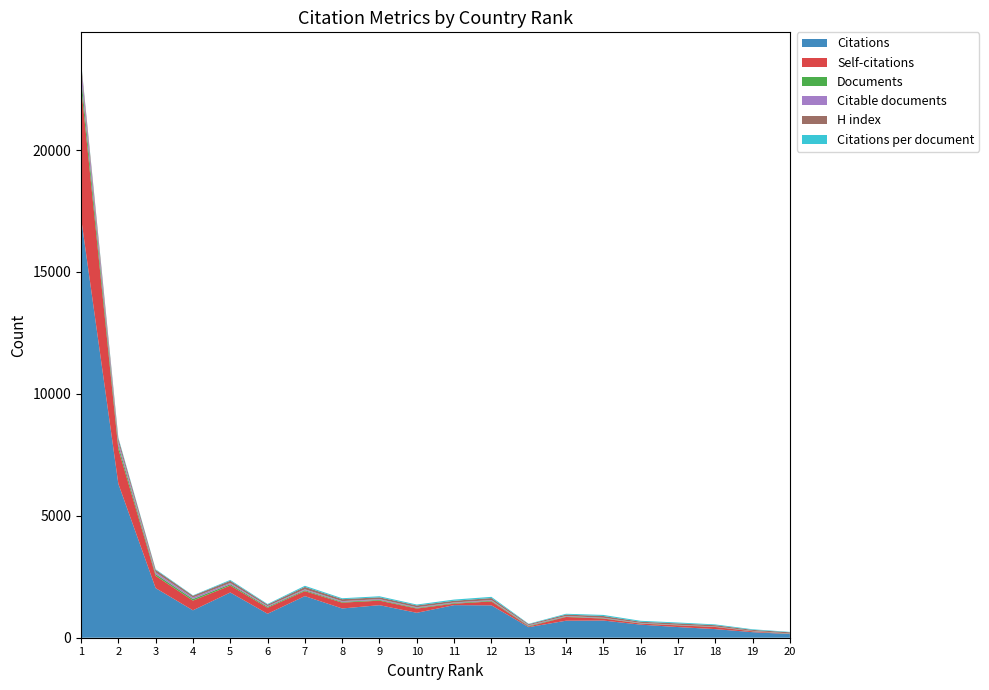

Reading left to right, what are all the values shown in this chart?

Citations: 1=17237	2=6315	3=2035	4=1124	5=1855	6=983	7=1707	8=1200	9=1335	10=1022	11=1337	12=1328	13=433	14=698	15=705	16=536	17=437	18=353	19=228	20=150
Self-citations: 1=5410	2=1425	3=503	4=398	5=285	6=246	7=204	8=239	9=185	10=174	11=59	12=161	13=31	14=153	15=82	16=44	17=69	18=87	19=34	20=7
Documents: 1=395	2=146	3=71	4=66	5=53	6=38	7=37	8=31	9=30	10=27	11=27	12=27	13=26	14=20	15=16	16=14	17=12	18=11	19=9	20=9
Citable documents: 1=378	2=144	3=71	4=63	5=50	6=33	7=37	8=31	9=30	10=27	11=24	12=27	13=26	14=20	15=16	16=14	17=12	18=11	19=9	20=8
H index: 1=183	2=138	3=100	4=70	5=93	6=58	7=99	8=80	9=76	10=74	11=69	12=84	13=39	14=57	15=72	16=48	17=58	18=52	19=42	20=49
Citations per document: 1=43	2=43	3=28	4=17	5=35	6=25	7=46	8=38	9=44	10=37	11=49	12=49	13=16	14=34	15=44	16=38	17=36	18=32	19=25	20=16